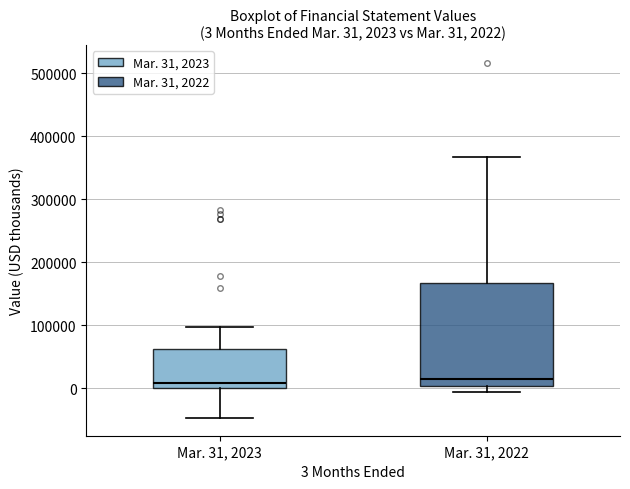

Comparing the boxes themselves (not the whiskers), which one is the tallest?

Mar. 31, 2022